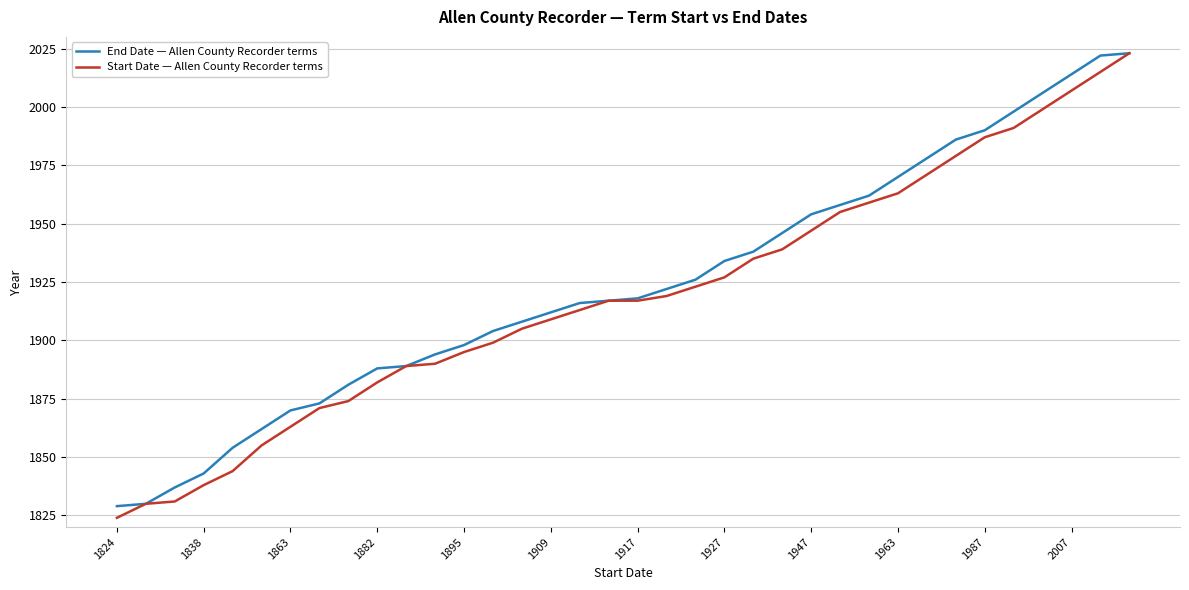

What is the smallest value displayed?

1824